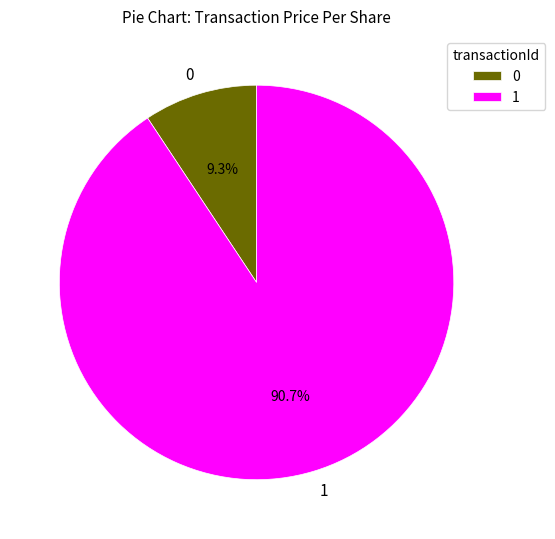

Which slice represents more than half of the pie?

1